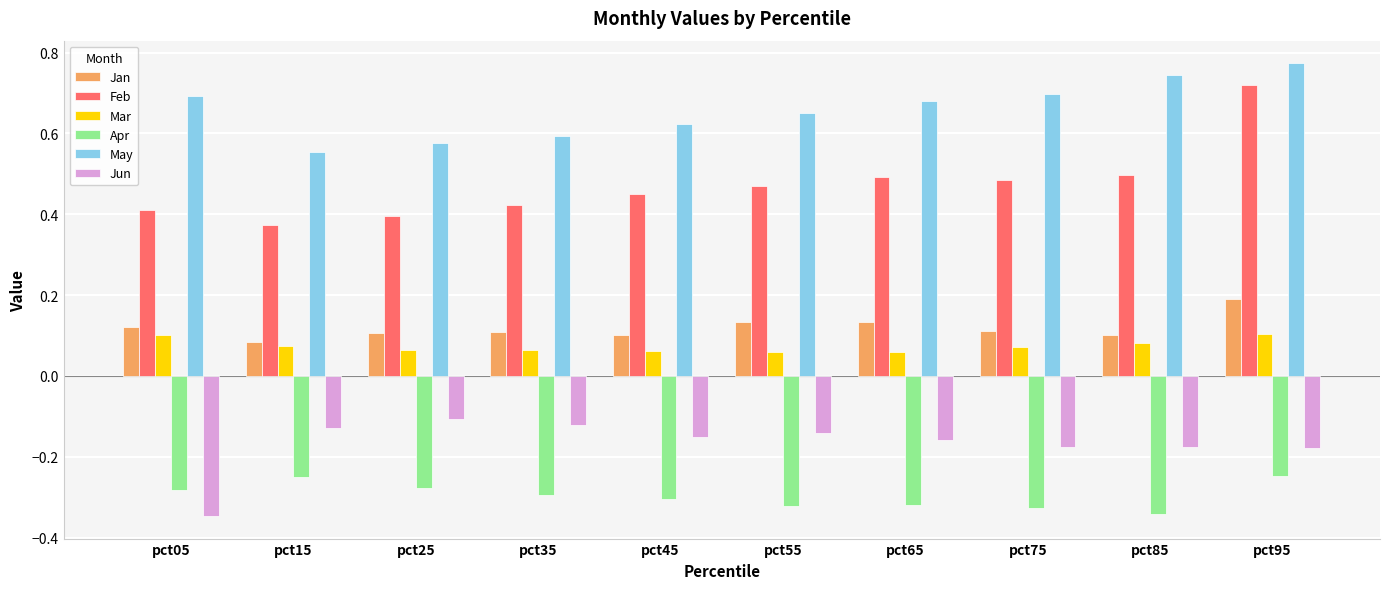

At pct95, list the series in order from largest to smallest.

May, Feb, Jan, Mar, Jun, Apr